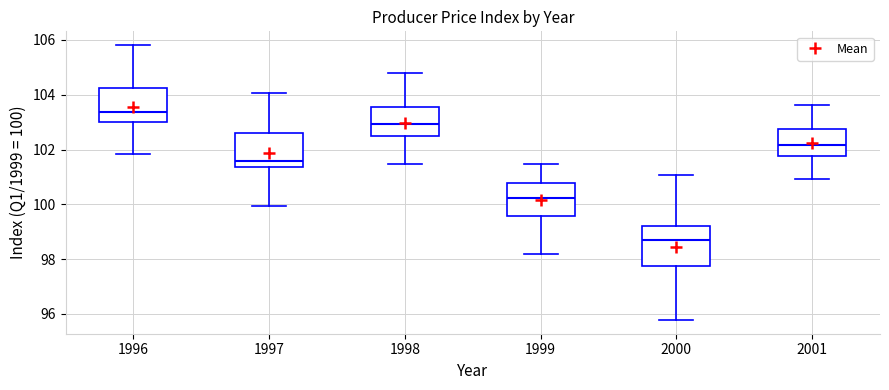

Which box's median line is the highest?

1996